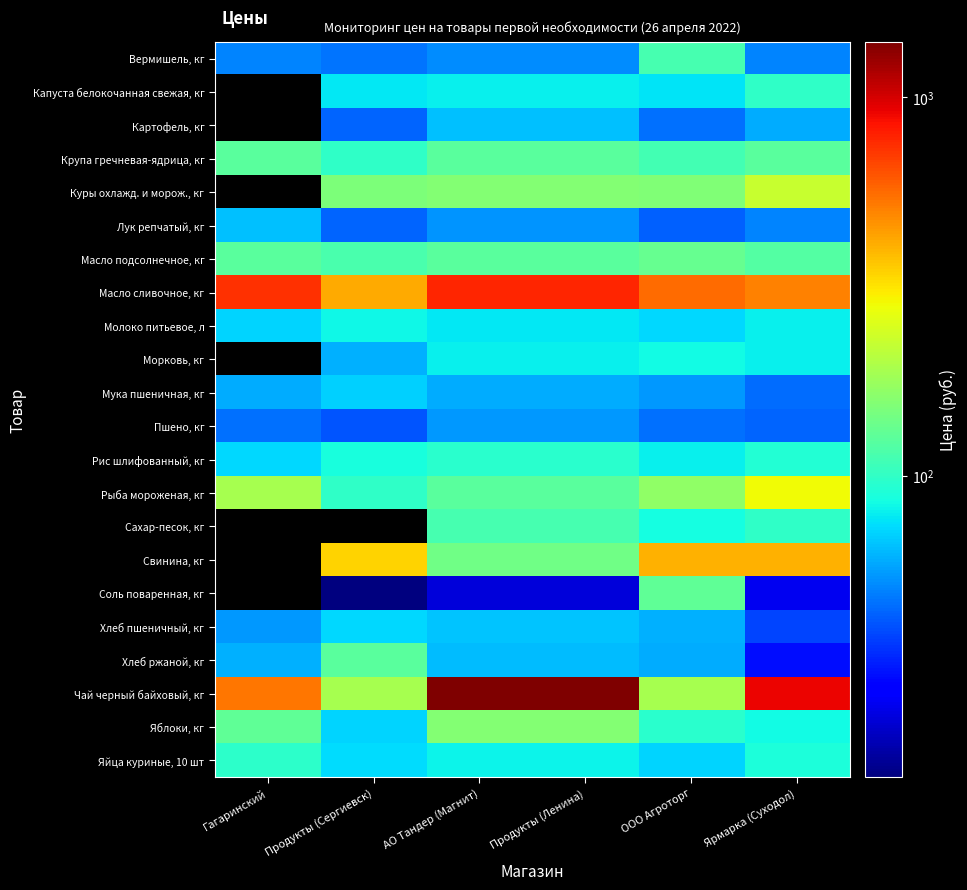

Between Гагаринский and Продукты (Ленина), which series saw the biggest shift?

Чай черный байховый, кг